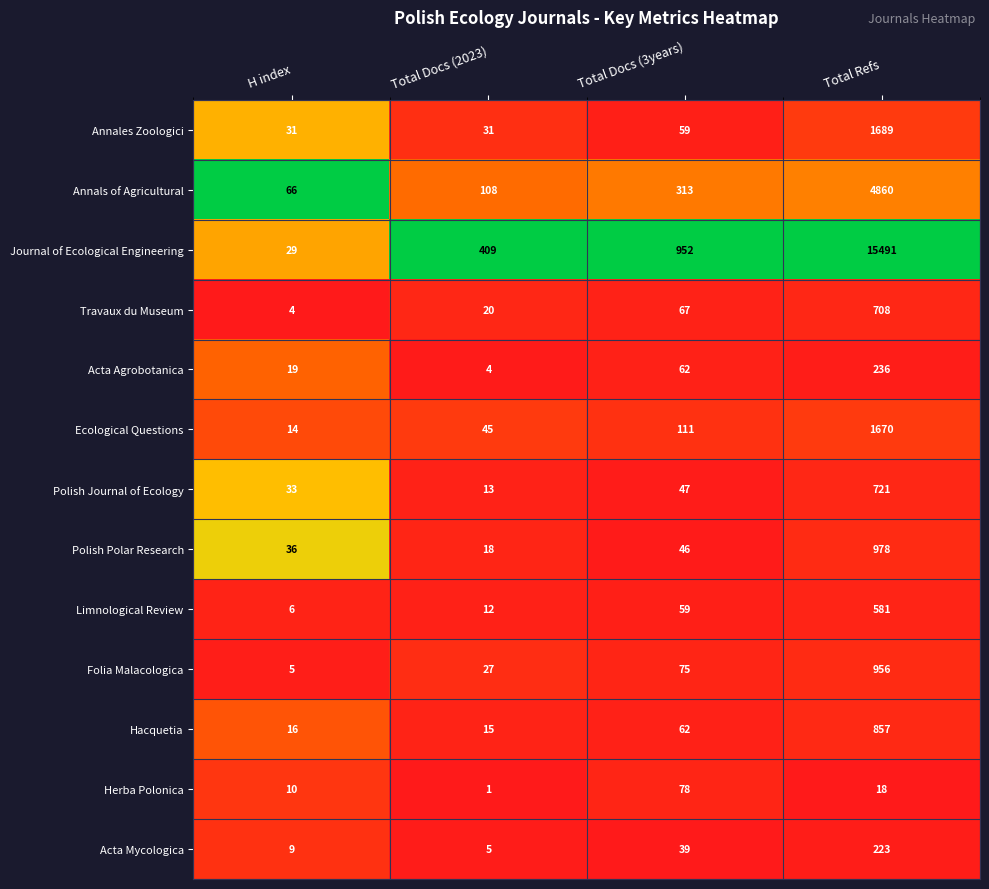

True or false: Folia Malacologica has a value of 1545 at Total Refs.

False